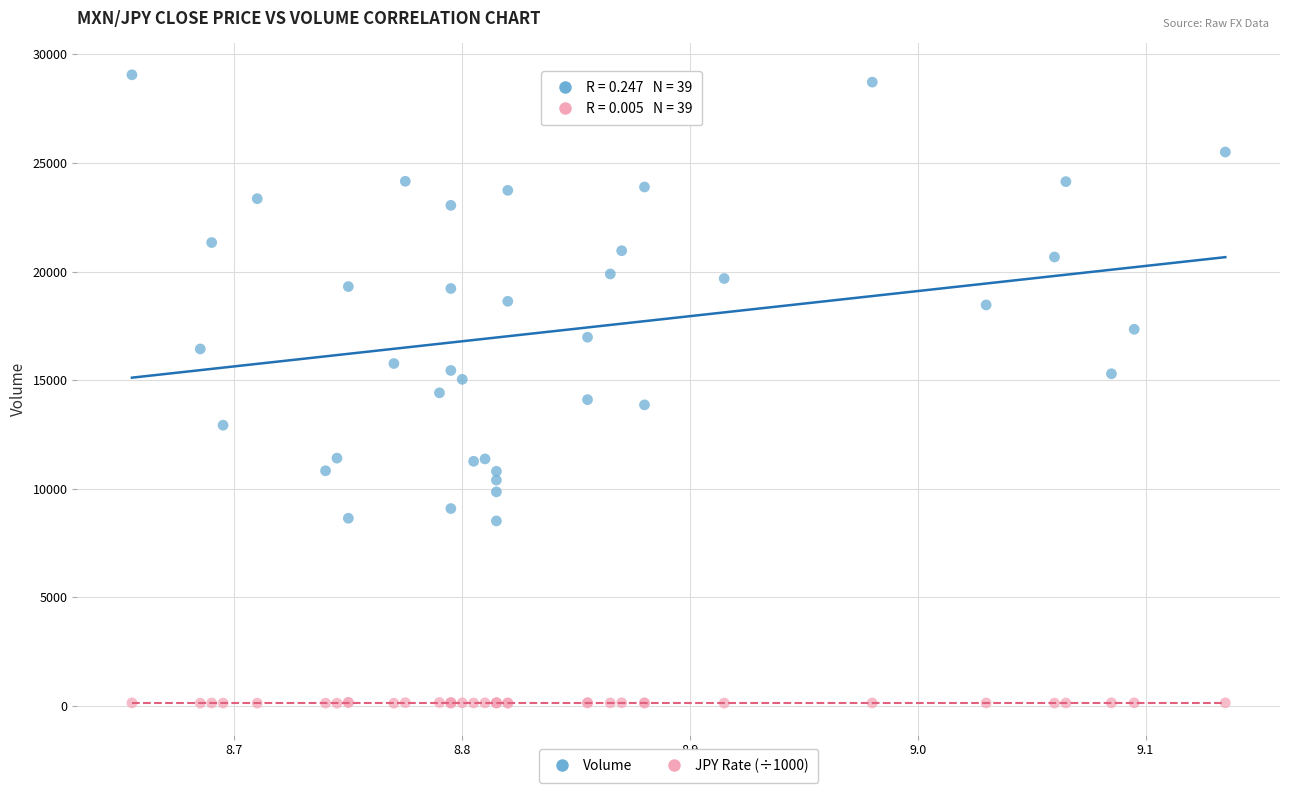

Which series contains the lowest Y value?

JPY Rate (÷1000)